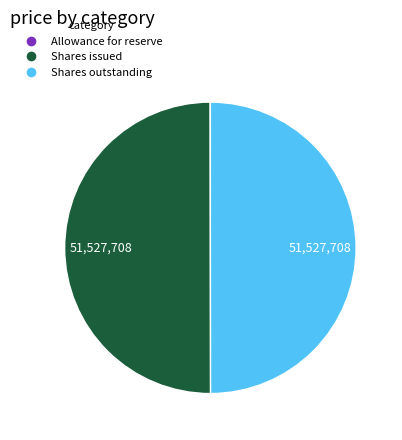

Which category has the smallest portion of the pie?

Allowance for reserve, accounts receivable